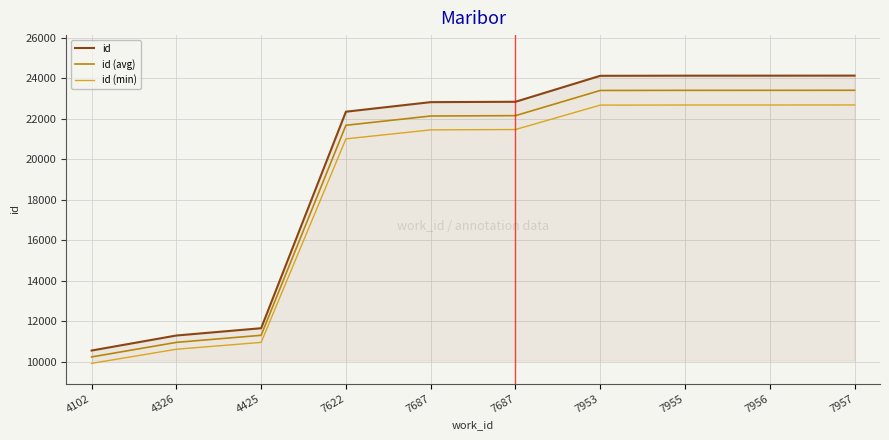

Reading left to right, list all the values displayed in this chart.

id: 4102=10558.0	4326=11300.0	4425=11660.0	7622=22349.0	7687=22821.0	7687=22839.0	7953=24121.0	7955=24127.0	7956=24128.0	7957=24130.0
id (avg): 4102=10241.3	4326=10961.0	4425=11310.2	7622=21678.5	7687=22136.4	7687=22153.8	7953=23397.4	7955=23403.2	7956=23404.2	7957=23406.1
id (min): 4102=9924.5	4326=10622.0	4425=10960.4	7622=21008.1	7687=21451.7	7687=21468.7	7953=22673.7	7955=22679.4	7956=22680.3	7957=22682.2